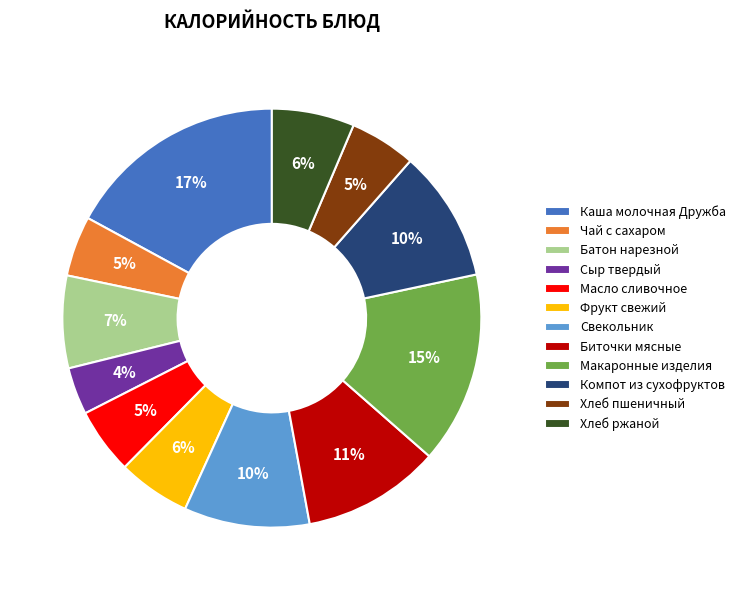

How many slices are in this pie chart?

12